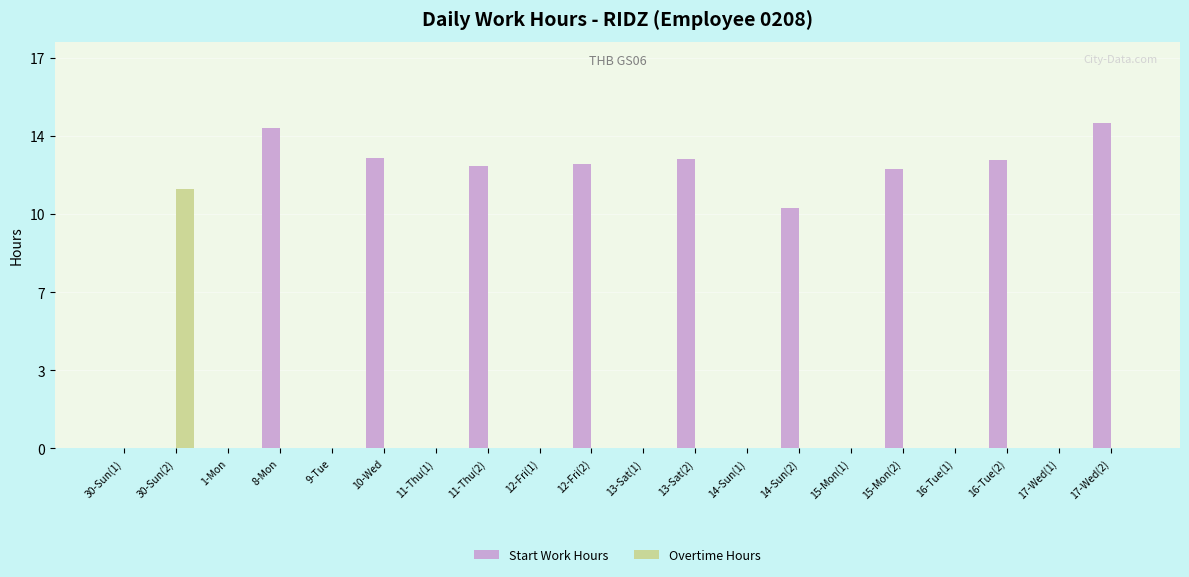

What is the difference between the maximum and minimum values in the Overtime Hours series?

11.3